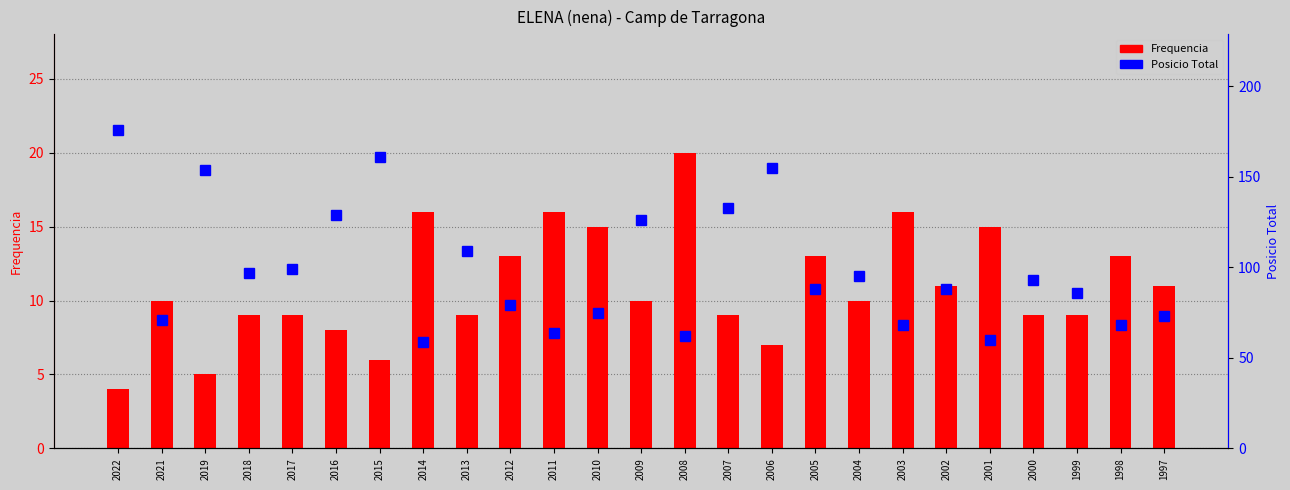

Between 2018 and 2017, which series saw the biggest shift?

Posicio Total